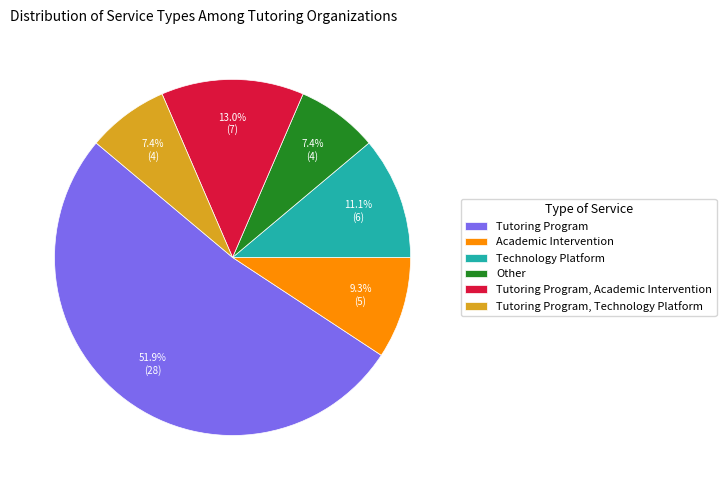

Which category has the biggest portion of the pie?

Tutoring Program